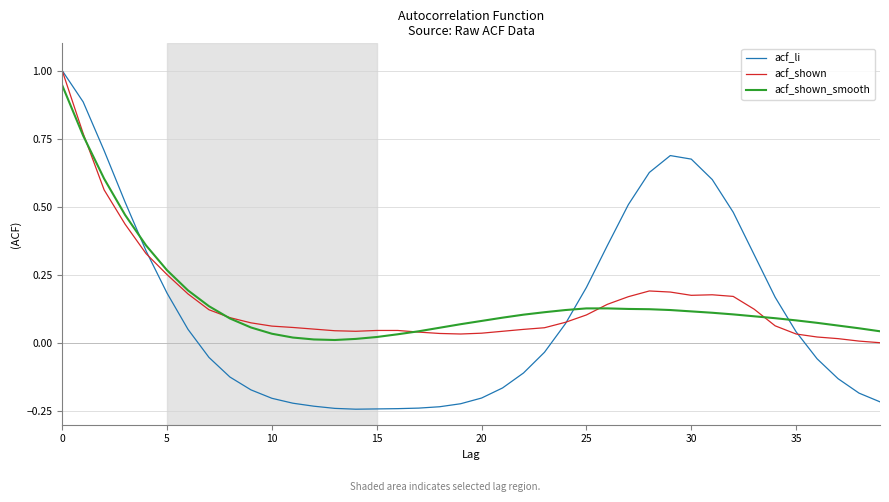

What is the greatest value displayed?

1.0